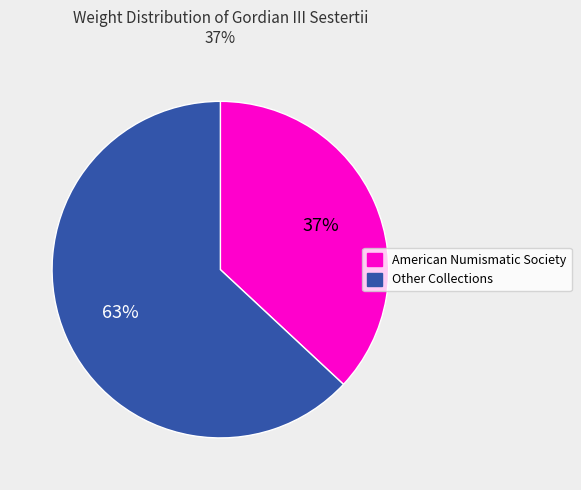

How many slices are in this pie chart?

2